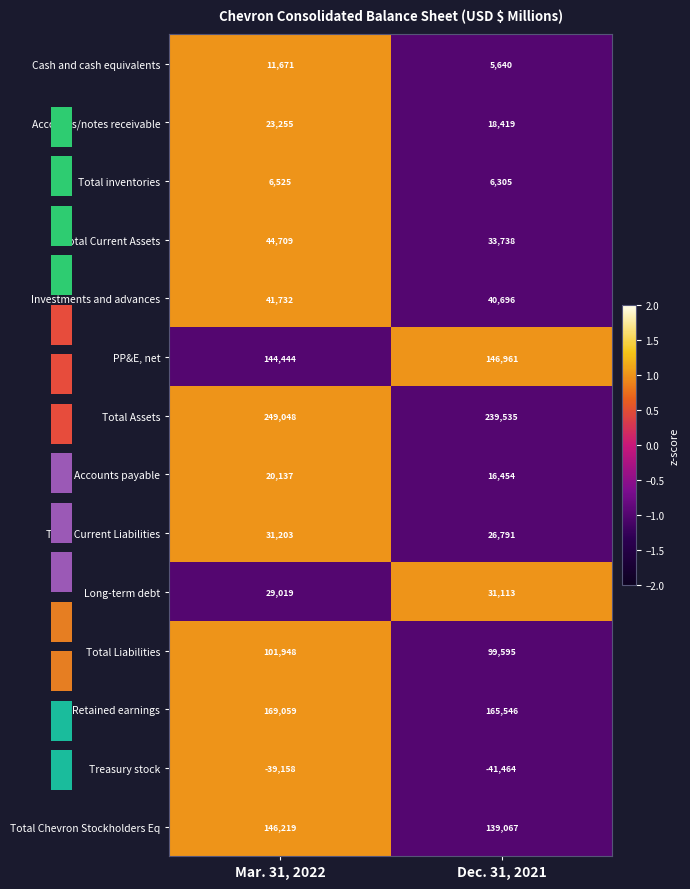

What is the approximate value of Cash and cash equivalents at Dec. 31, 2021, to the nearest 10?

5640